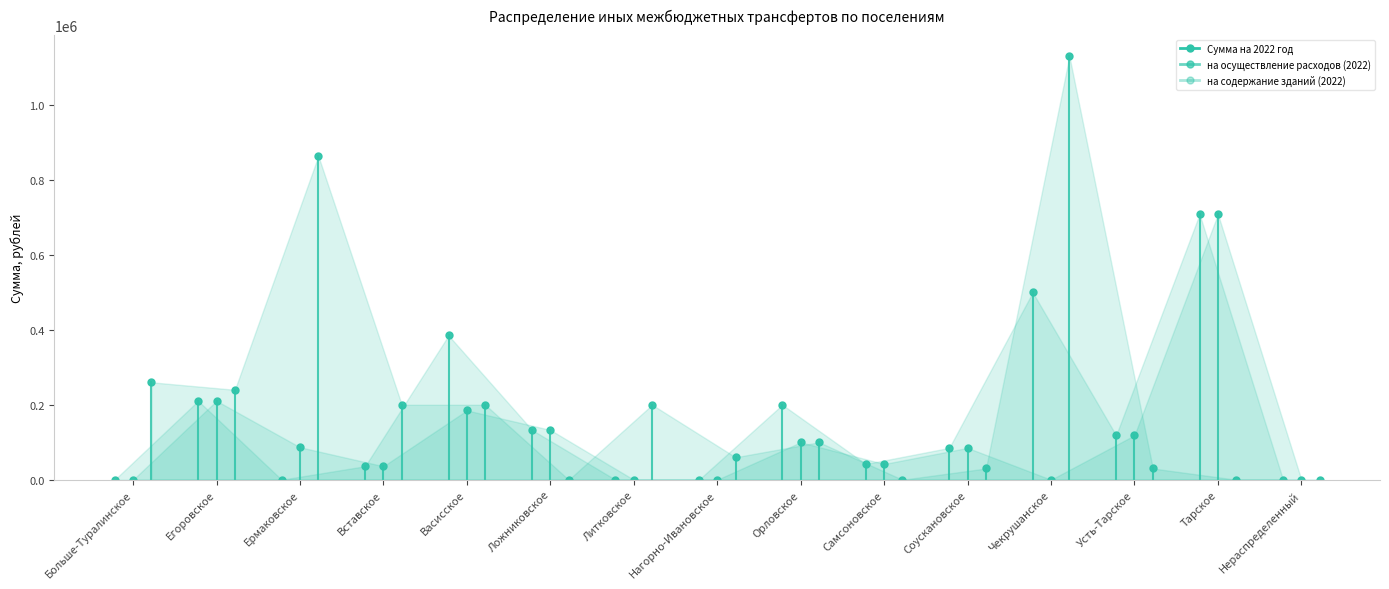

Between Егоровское and Больше-Туралинское, which is larger?

Егоровское